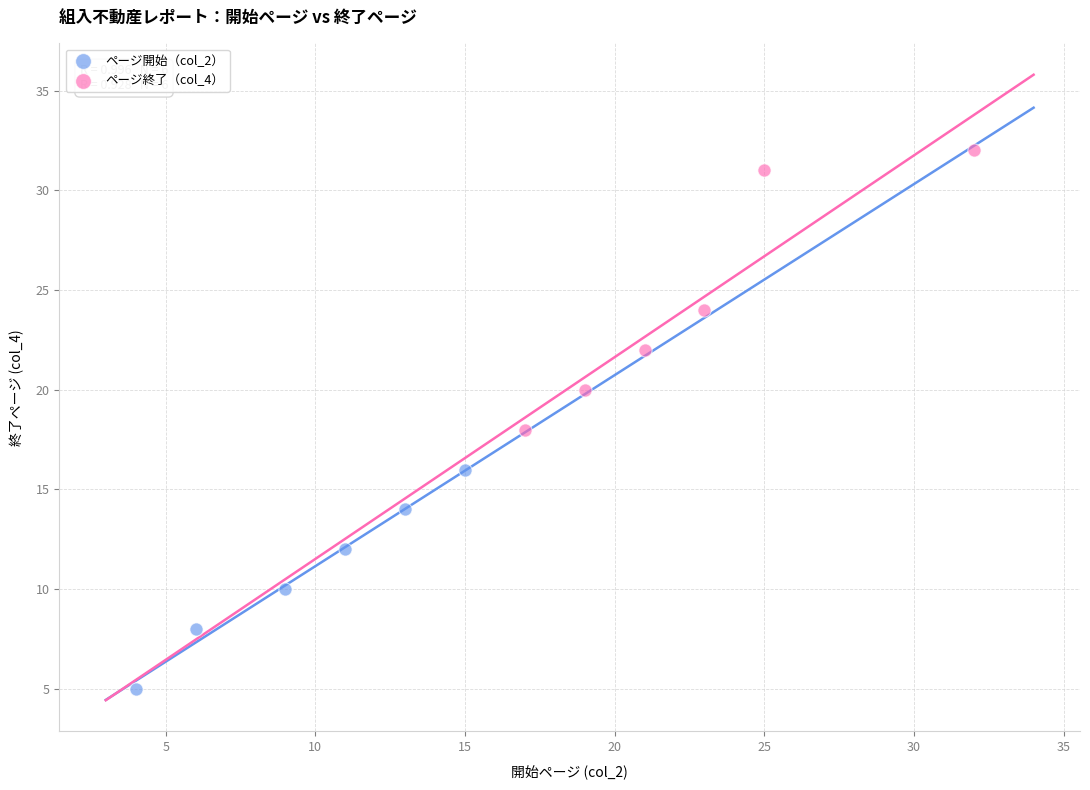

Which series has the largest Y range (max minus min)?

ページ終了（col_4）